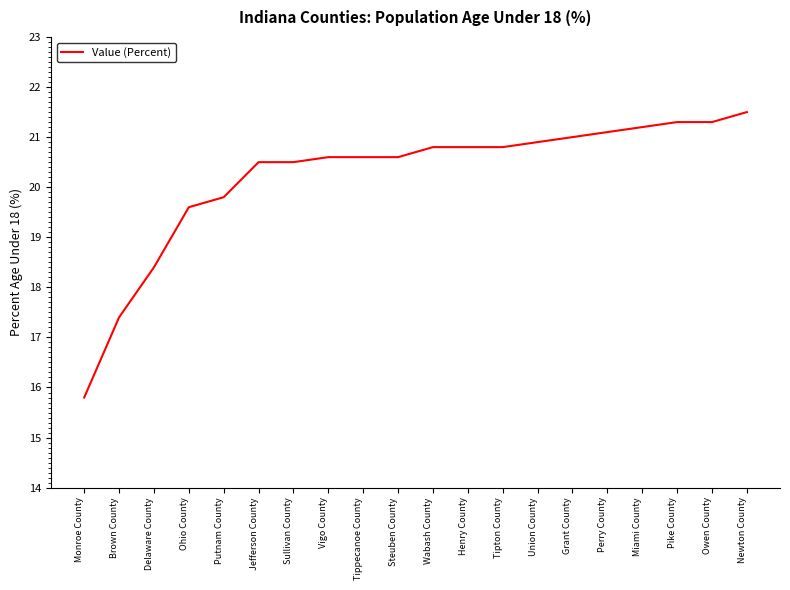

What is the smallest value displayed?

15.8